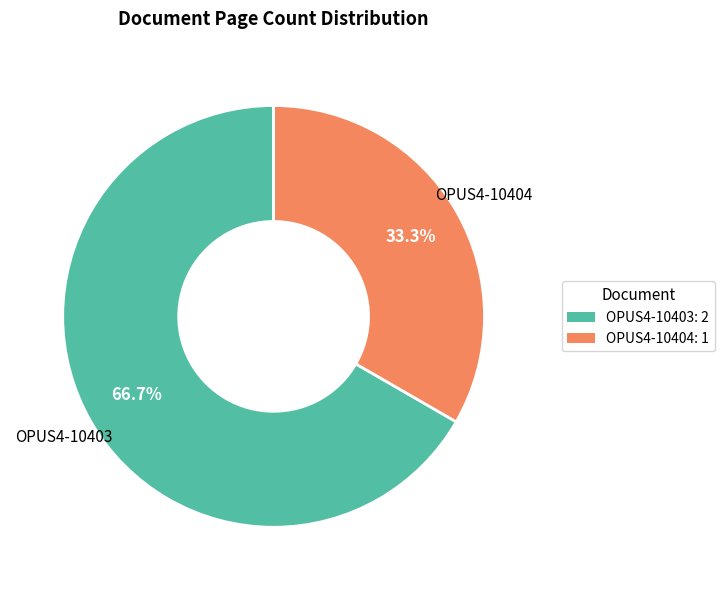

To the nearest percent, what is the difference between the largest and smallest slice percentages?

33%